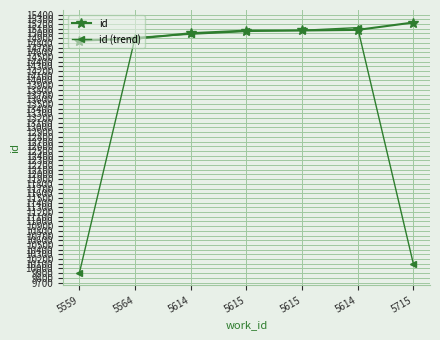

How many values in the id (trend) series exceed 14983?

4